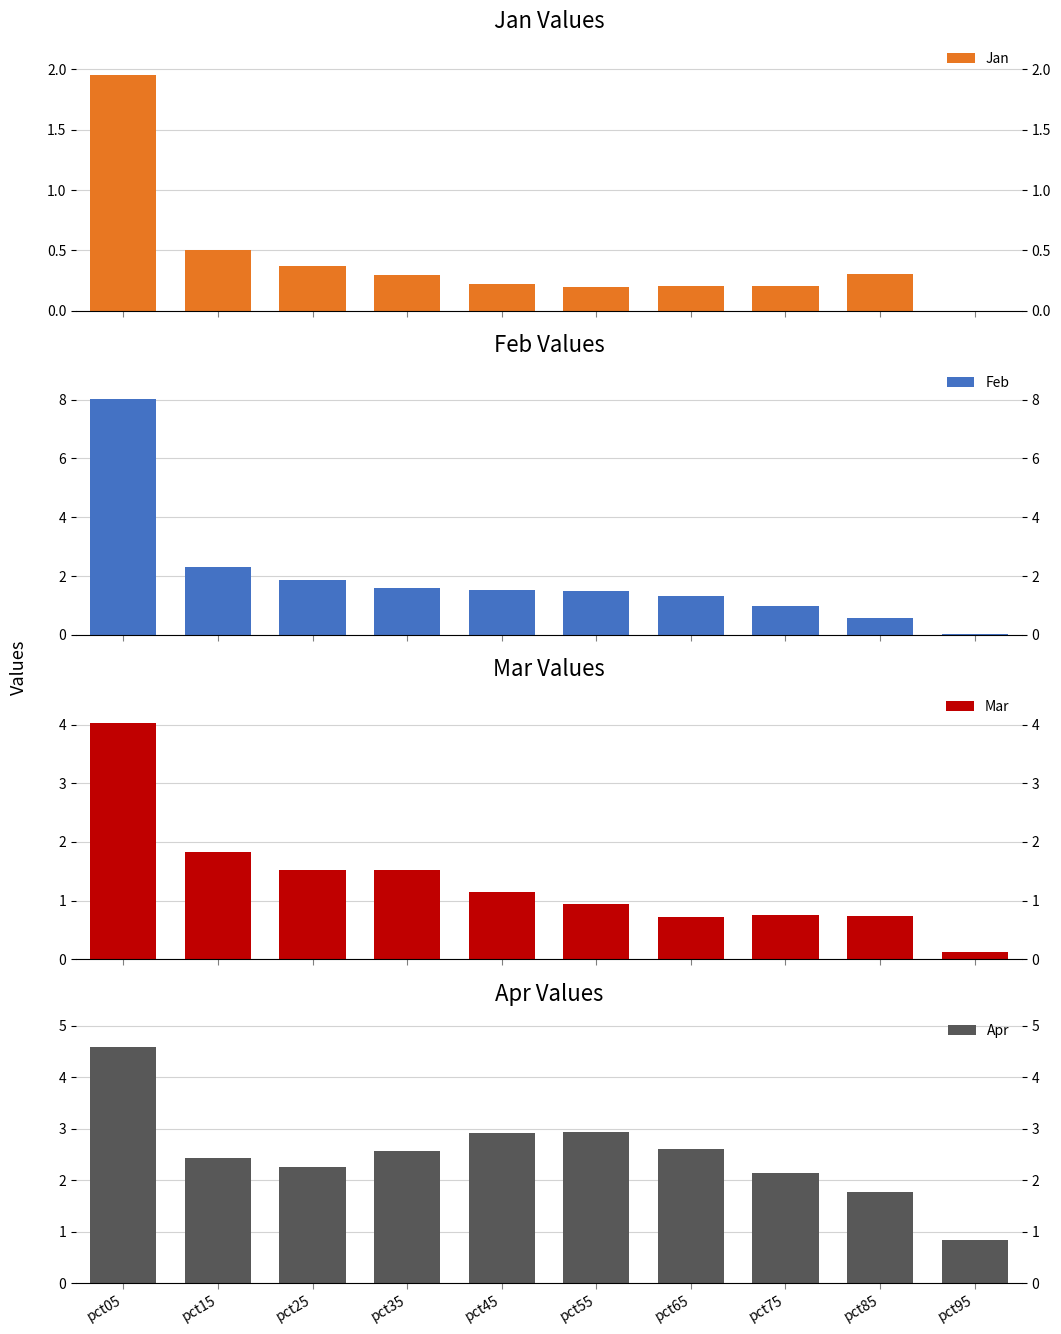

Is the value of Jan at pct55 greater than the value of Mar at pct45?

No